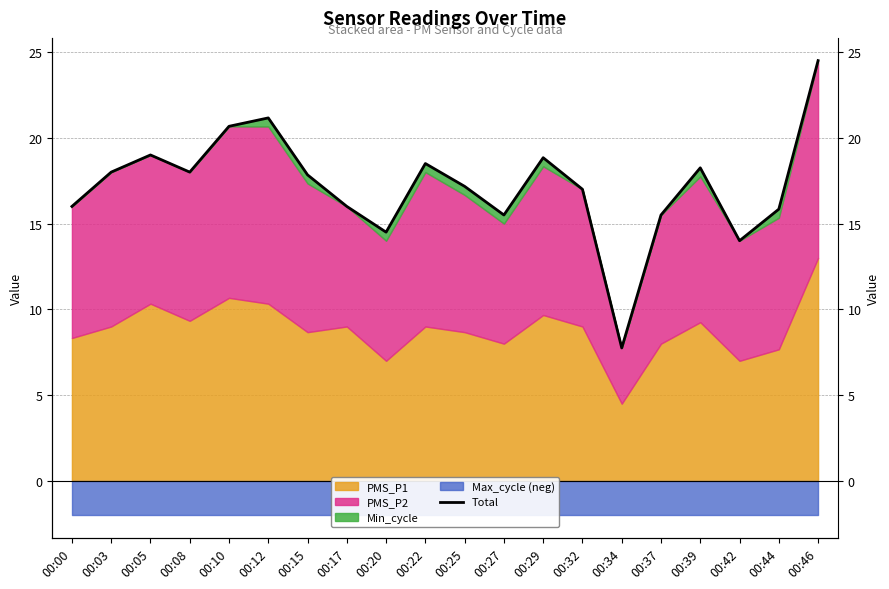

What is the sum of all values?

344.0